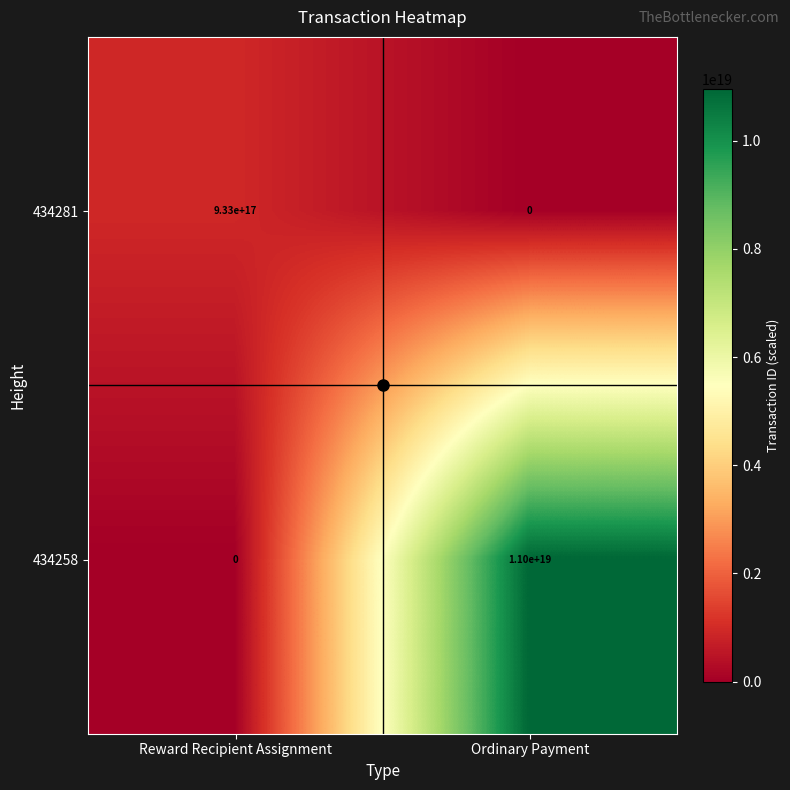

The value of 434258 at Reward Recipient Assignment is 0. True or false?

True